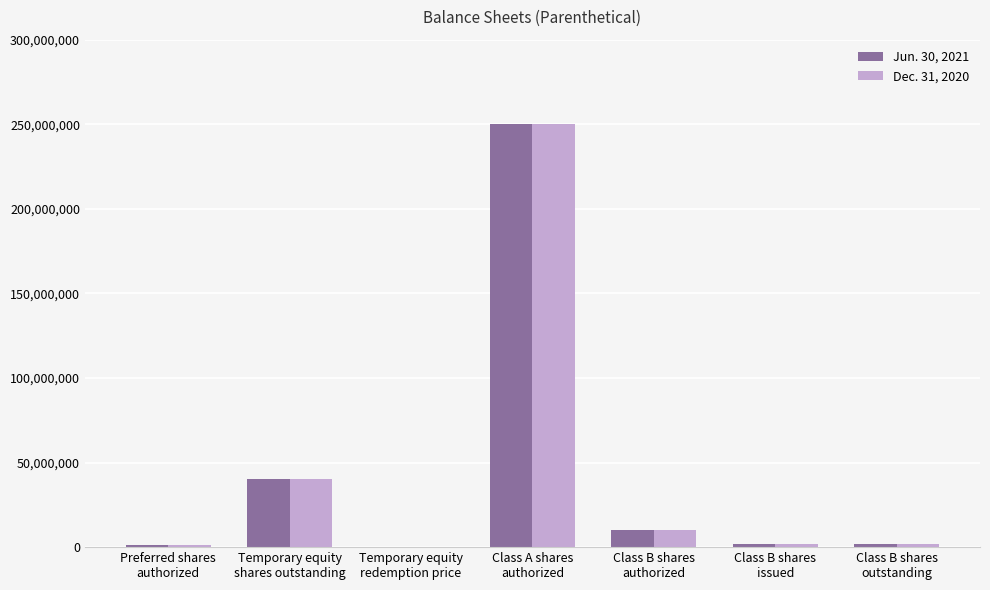

What are all the series names shown in the legend?

Jun. 30, 2021, Dec. 31, 2020